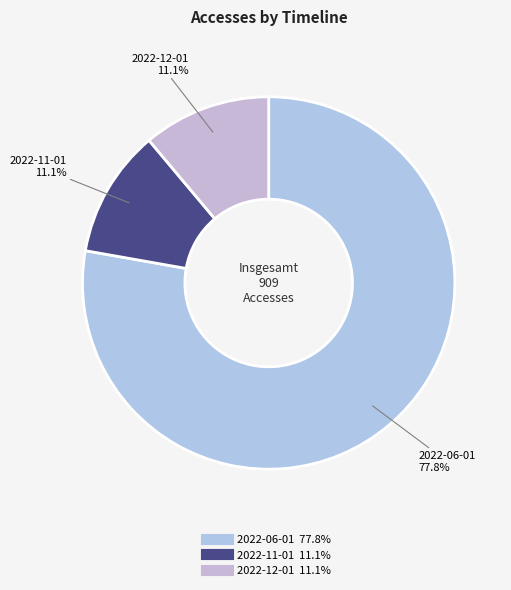

What is the largest slice in the pie chart?

2022-06-01